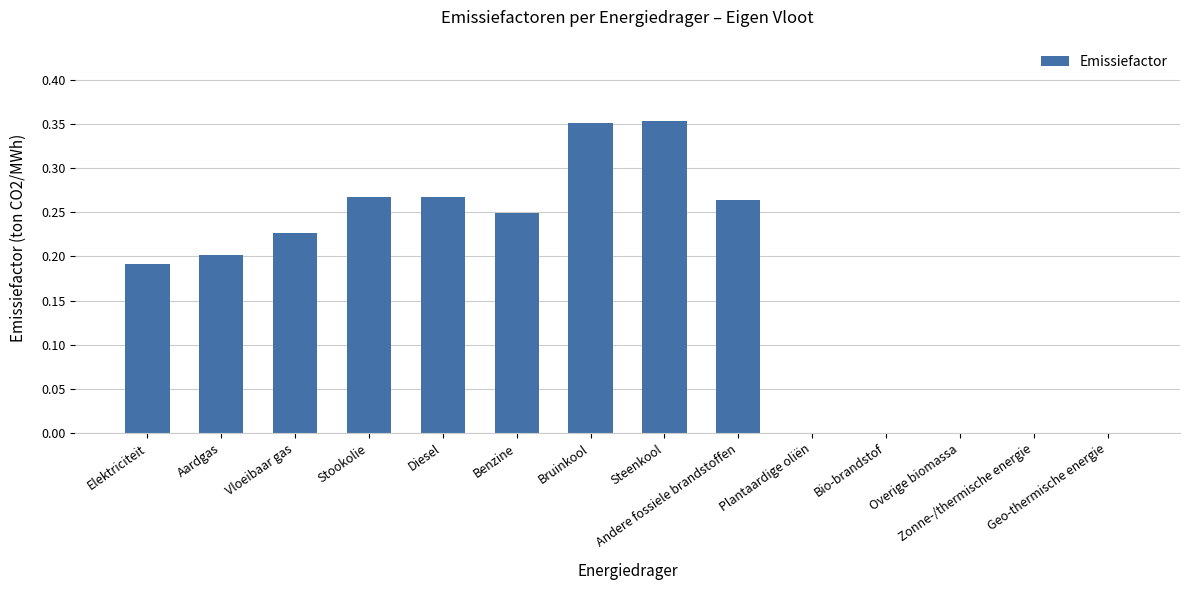

What is the change in value from Stookolie to Bio-brandstof?

-0.3